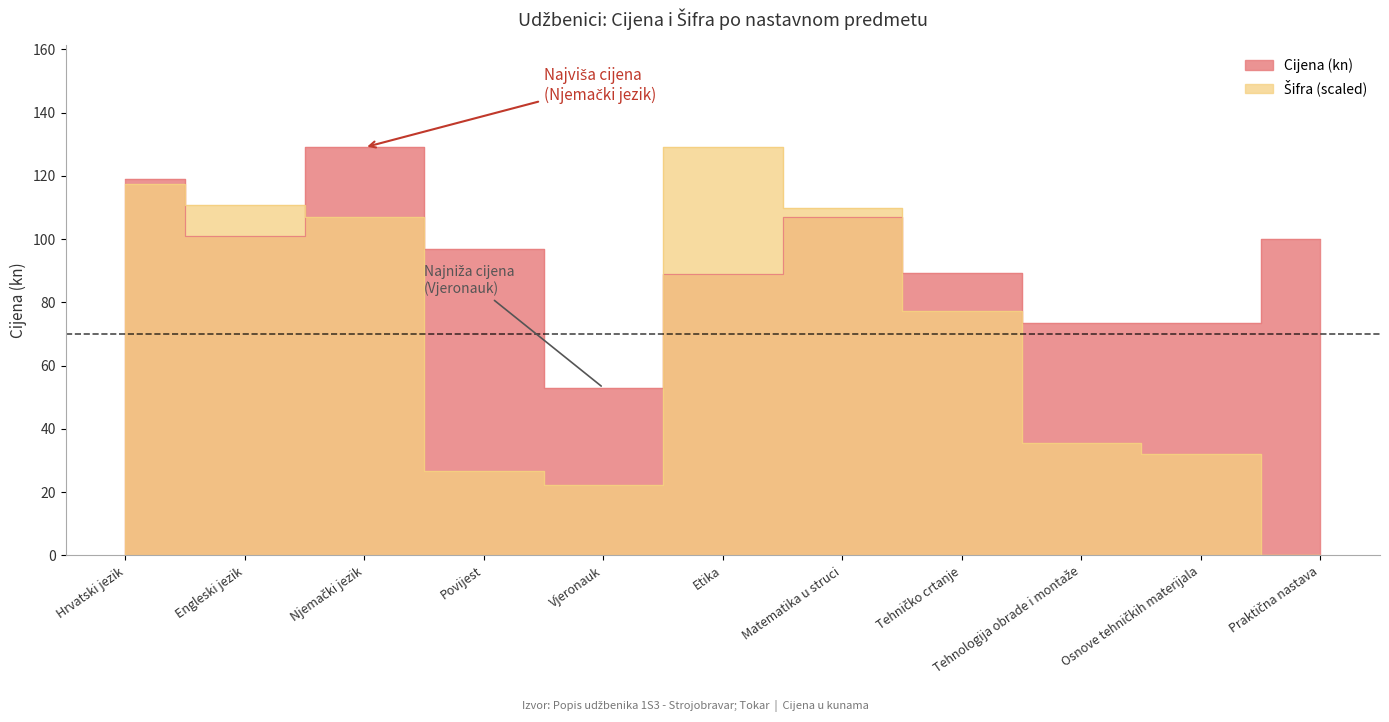

What is the difference between the Šifra values at Vjeronauk and Praktična nastava?

22.3